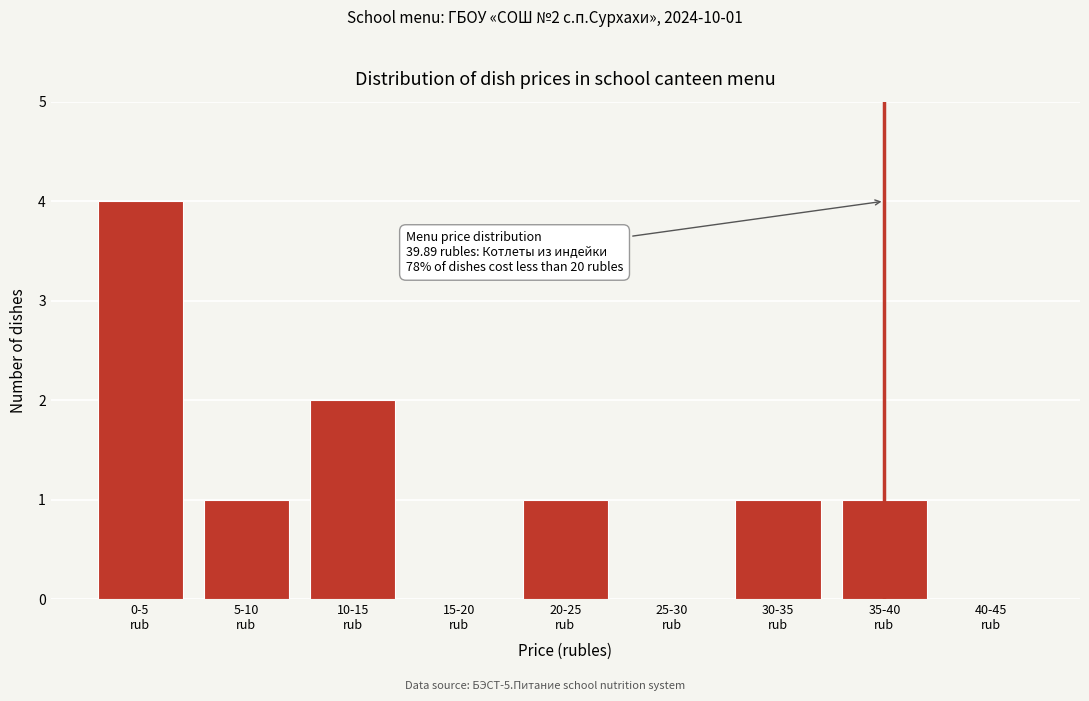

What is the sum of all values?

10